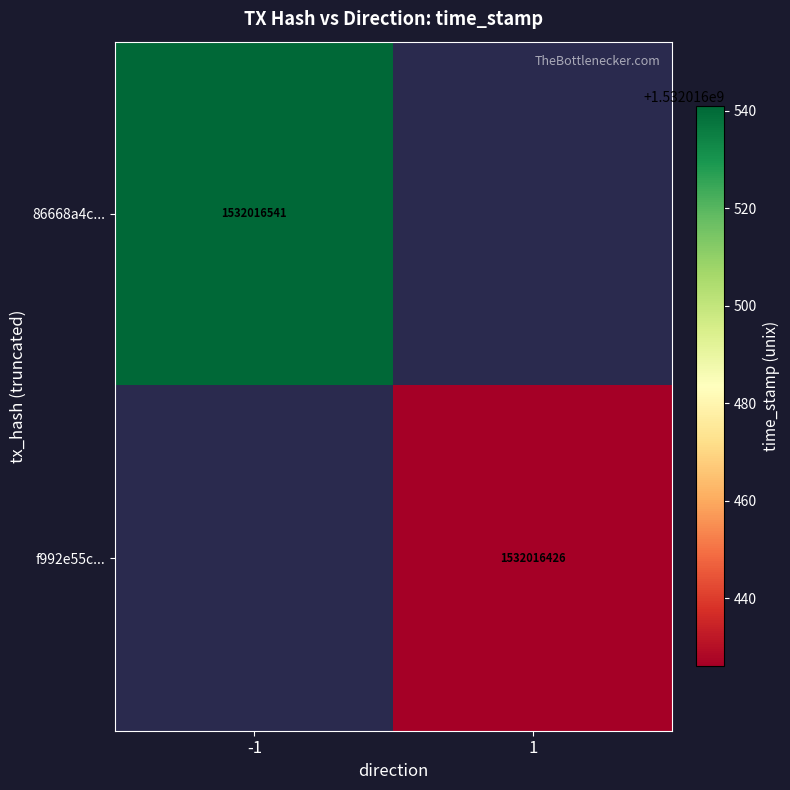

The value of f992e55ce2476506d162c876ba85bf1f6b2c04c at 0 is 1. True or false?

False